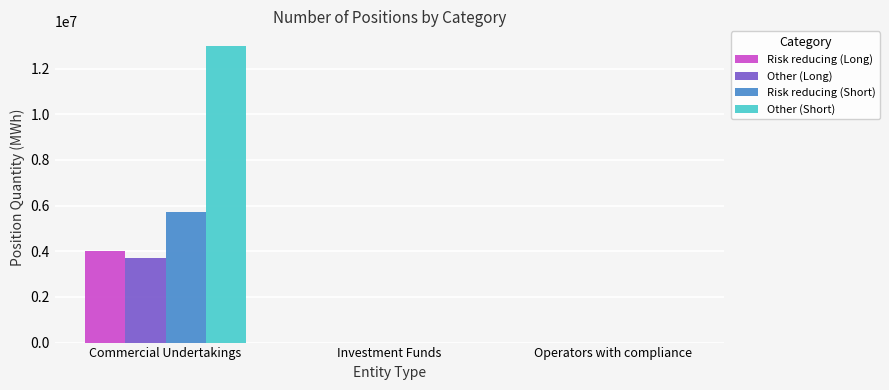

What is the highest value of the Other (Long) series?

3703715